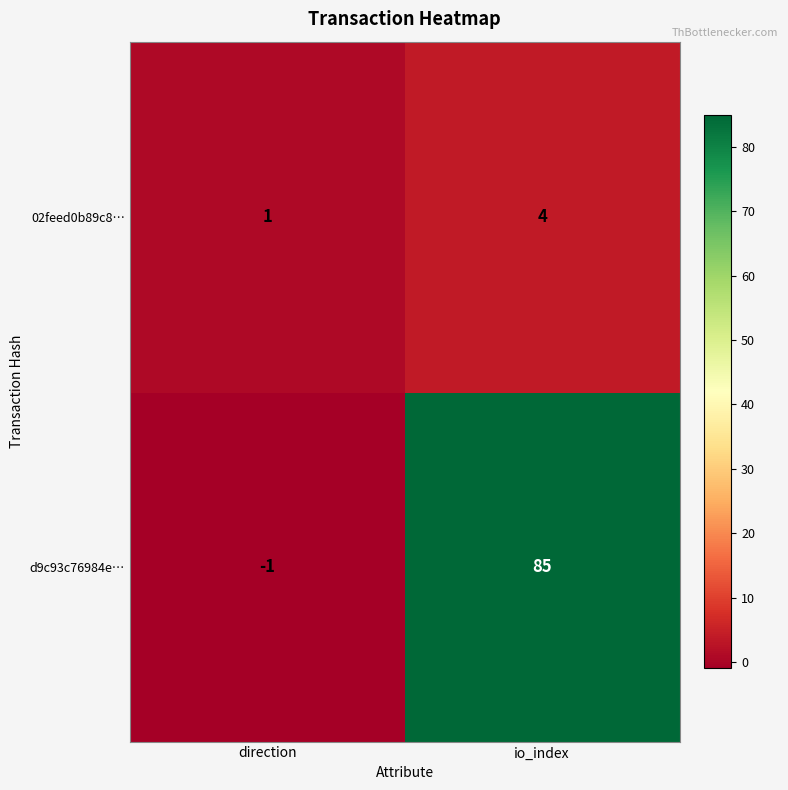

Reading left to right, what are all the values shown in this chart?

02feed0b89c8…: 1	4
d9c93c76984e…: -1	85